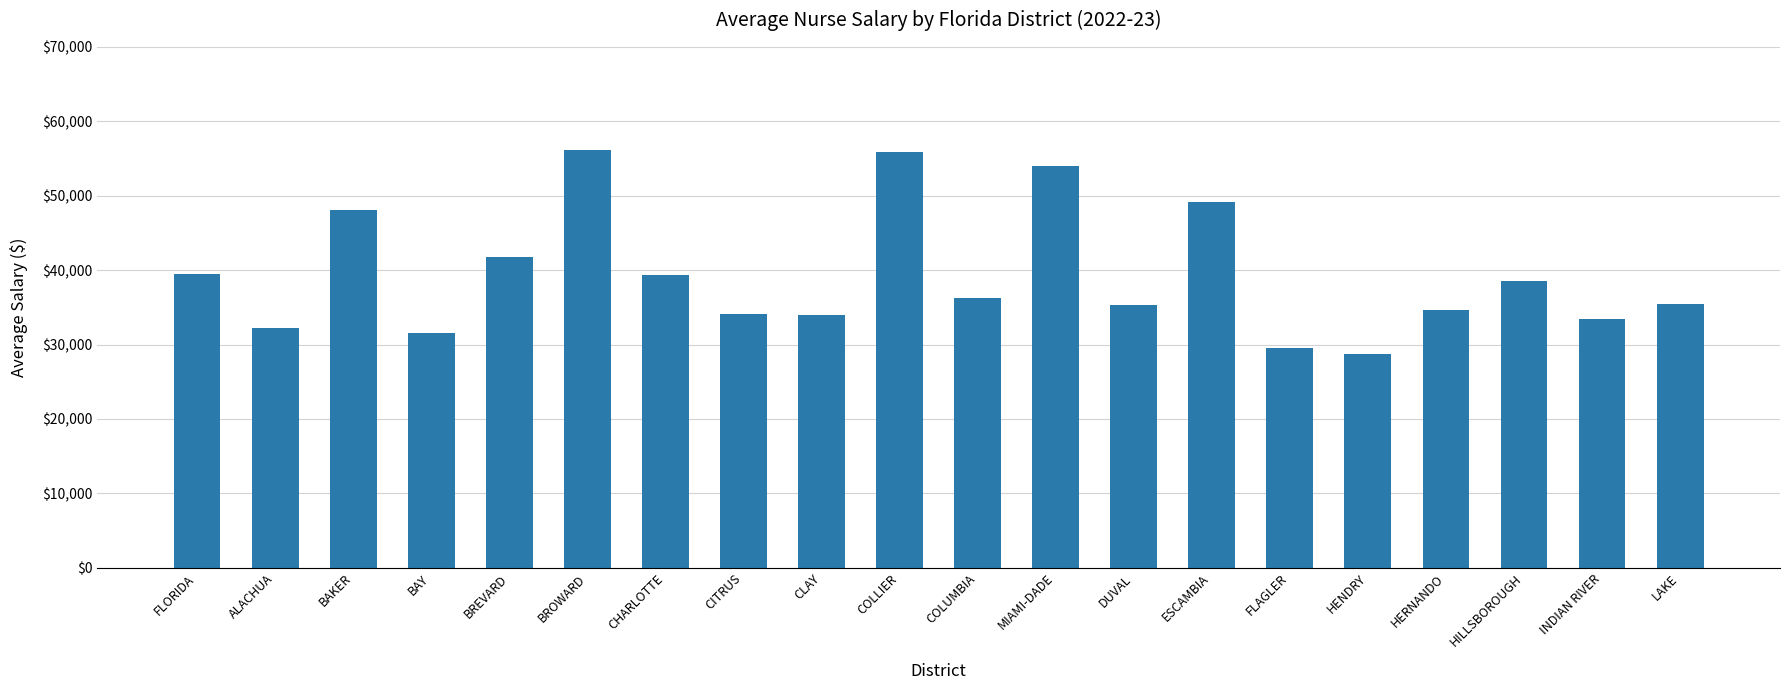

What is the label of the 8th bar from the left?

CITRUS